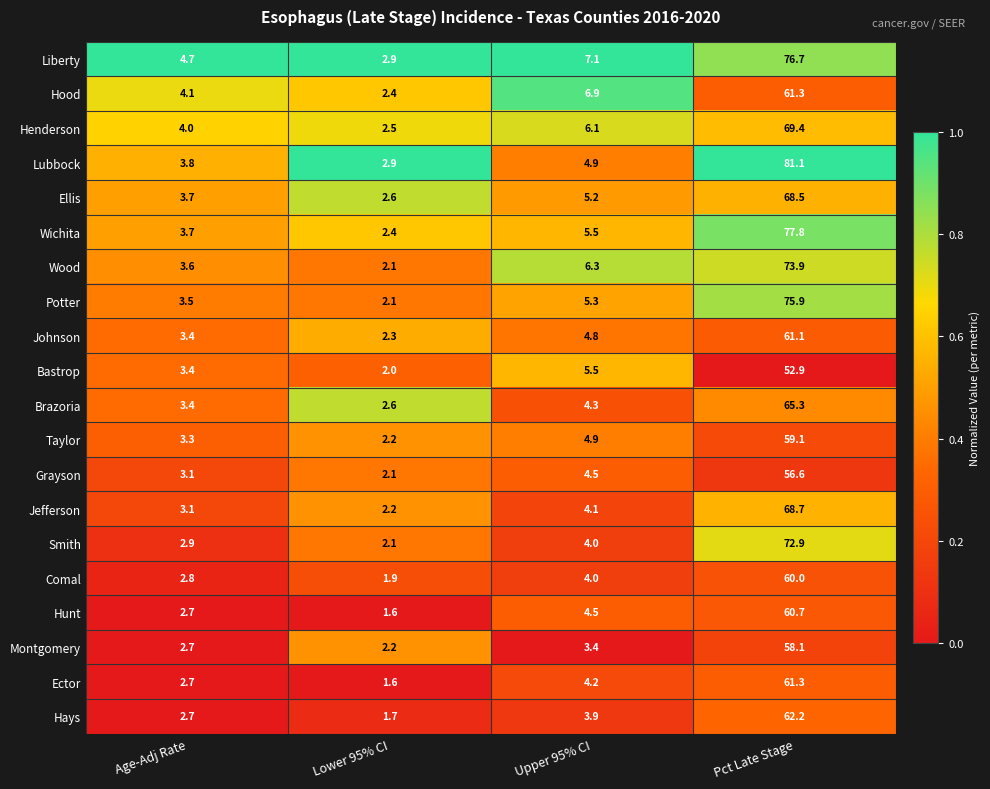

Rank the categories by Johnson value from highest to lowest.

Pct Late Stage, Upper 95% CI, Age-Adj Rate, Lower 95% CI